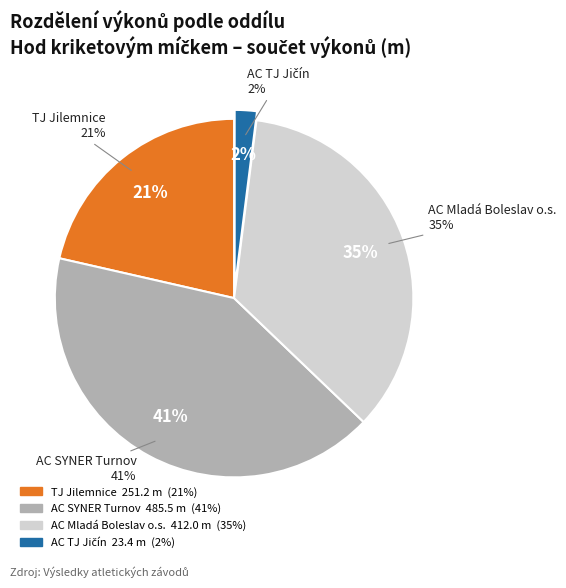

Is there a majority slice in this chart?

No